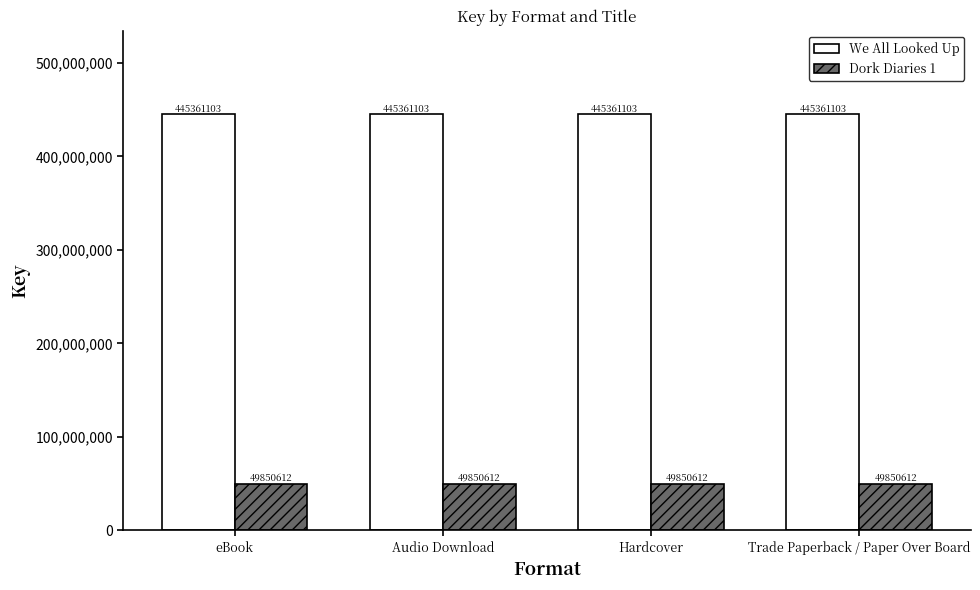

What is the total value across all series at eBook?

495211715